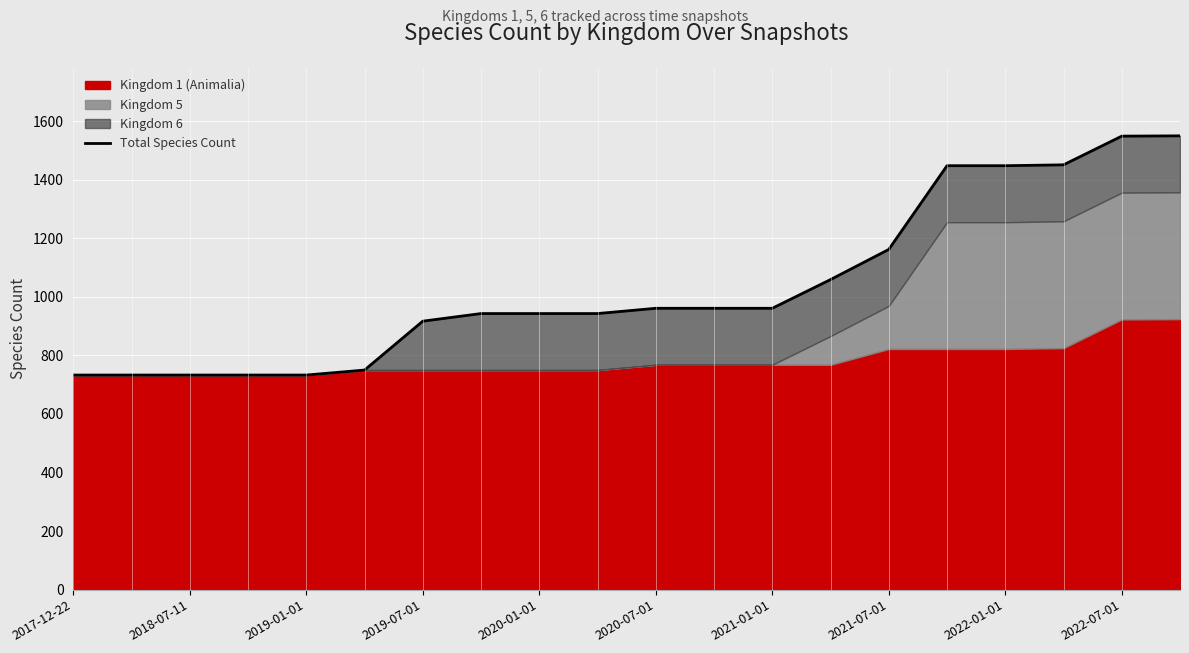

Read the value at 2022-01-01, to the nearest 50.

1450